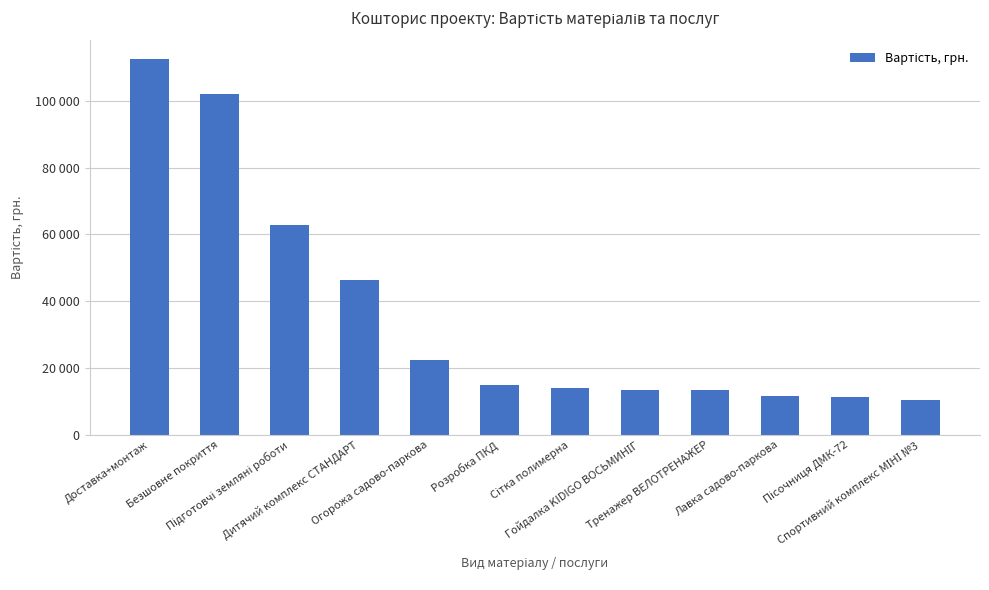

Reading left to right, extract all data points from this chart.

Доставка+монтаж=112465	Безшовне покриття=101920	Підготовчі земляні роботи=62720	Дитячий комплекс СТАНДАРТ=46365	Огорожа садово-паркова=22440	Розробка ПКД=15000	Сітка полимерна=13915	Гойдалка KIDIGO ВОСЬМИНІГ=13593	Тренажер ВЕЛОТРЕНАЖЕР=13420	Лавка садово-паркова=11550	Пісочниця ДМК-72=11215	Спортивний комплекс МІНІ №3=10450